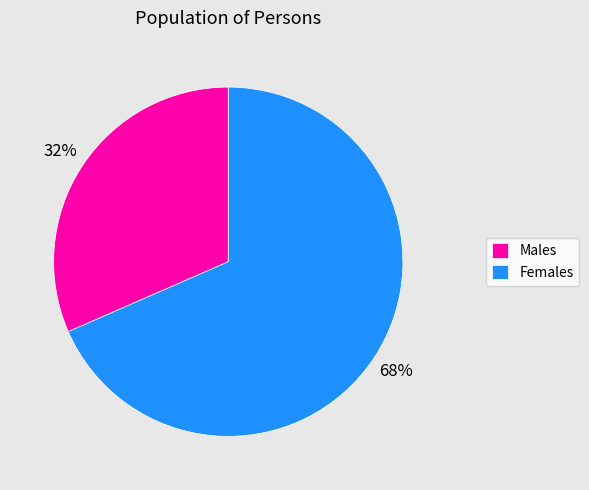

Which category has the biggest portion of the pie?

Females